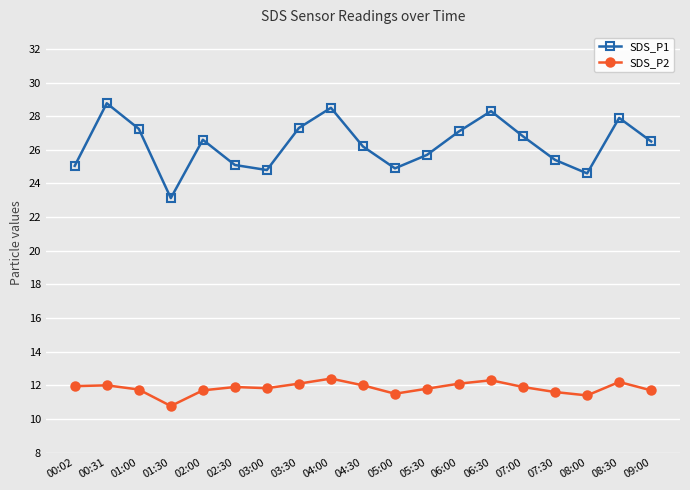

What is the difference between the SDS_P1 values at 02:00 and 06:00?

0.5